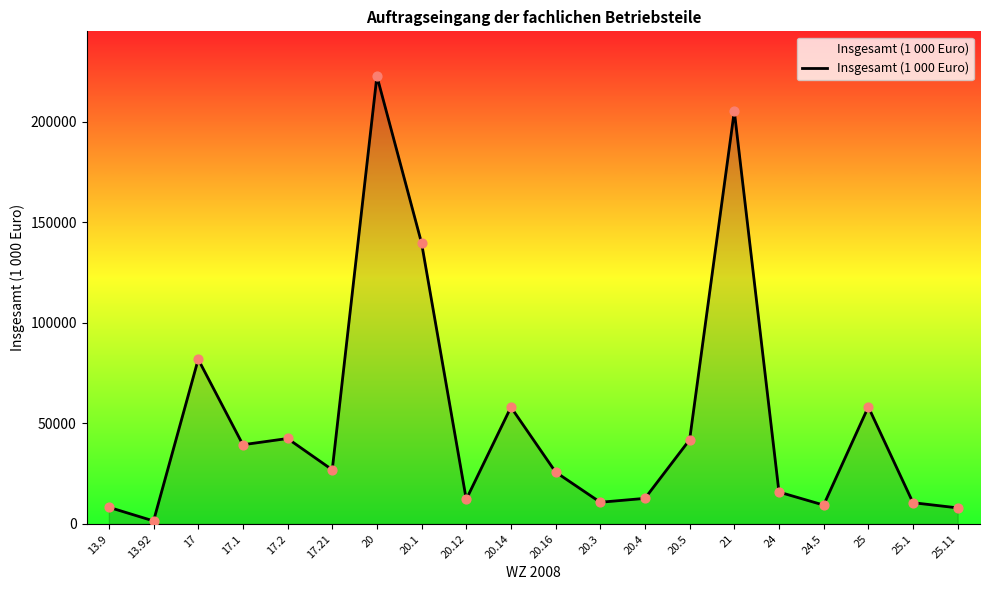

What is the change in value from 17.21 to 20.1?

+112735.1